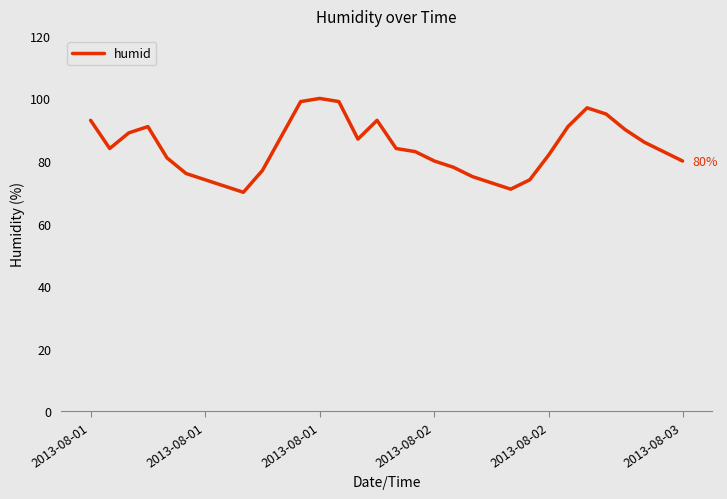

What is the smallest value displayed?

70